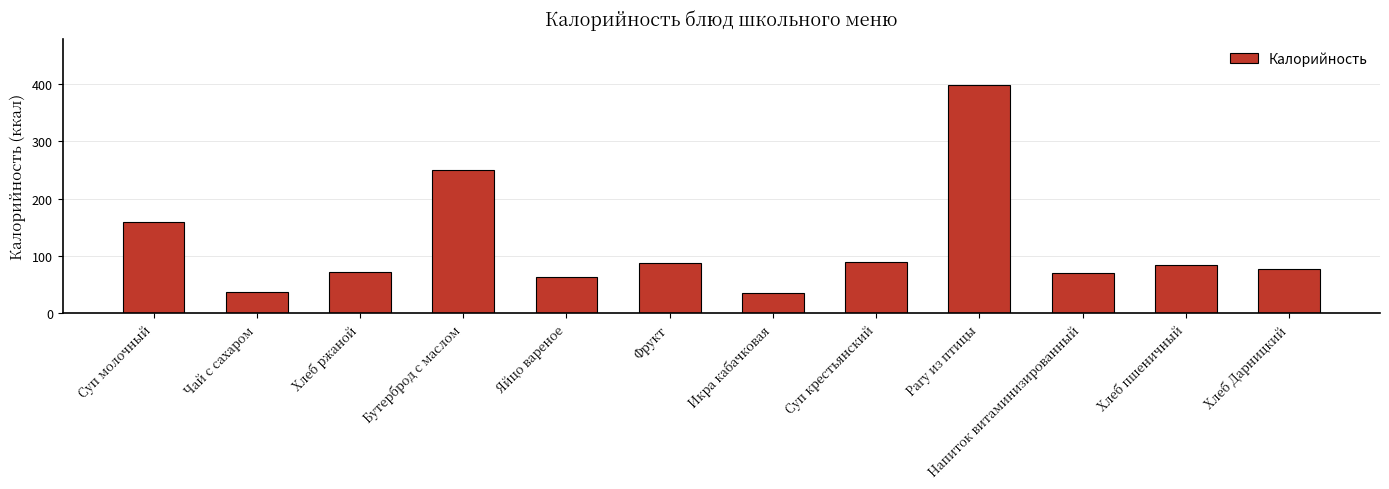

Which has a higher value, Хлеб пшеничный or Яйцо вареное?

Хлеб пшеничный